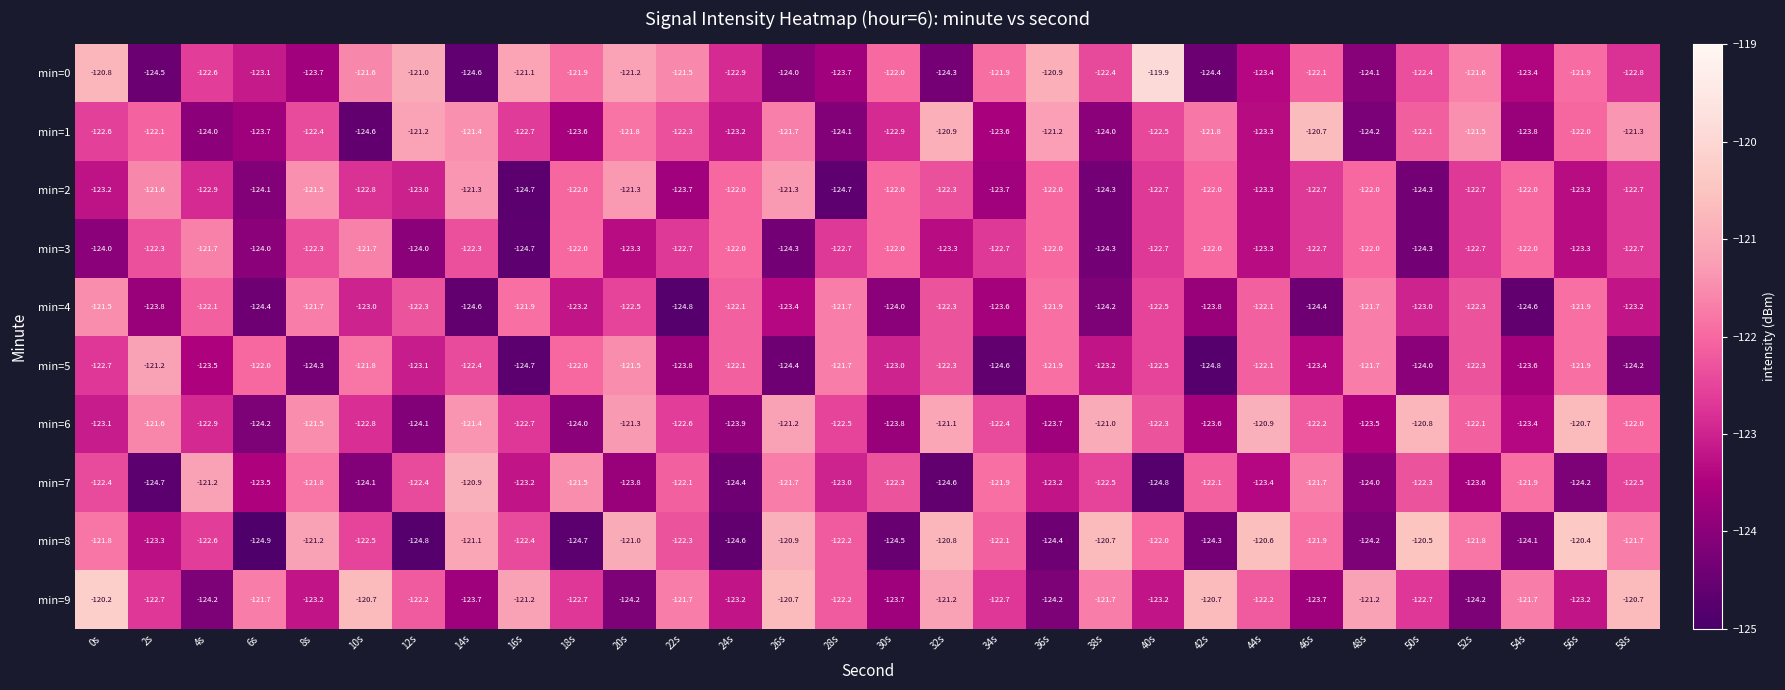

Rank the series at 12s from lowest to highest value.

min=8, min=6, min=3, min=5, min=2, min=7, min=4, min=9, min=1, min=0